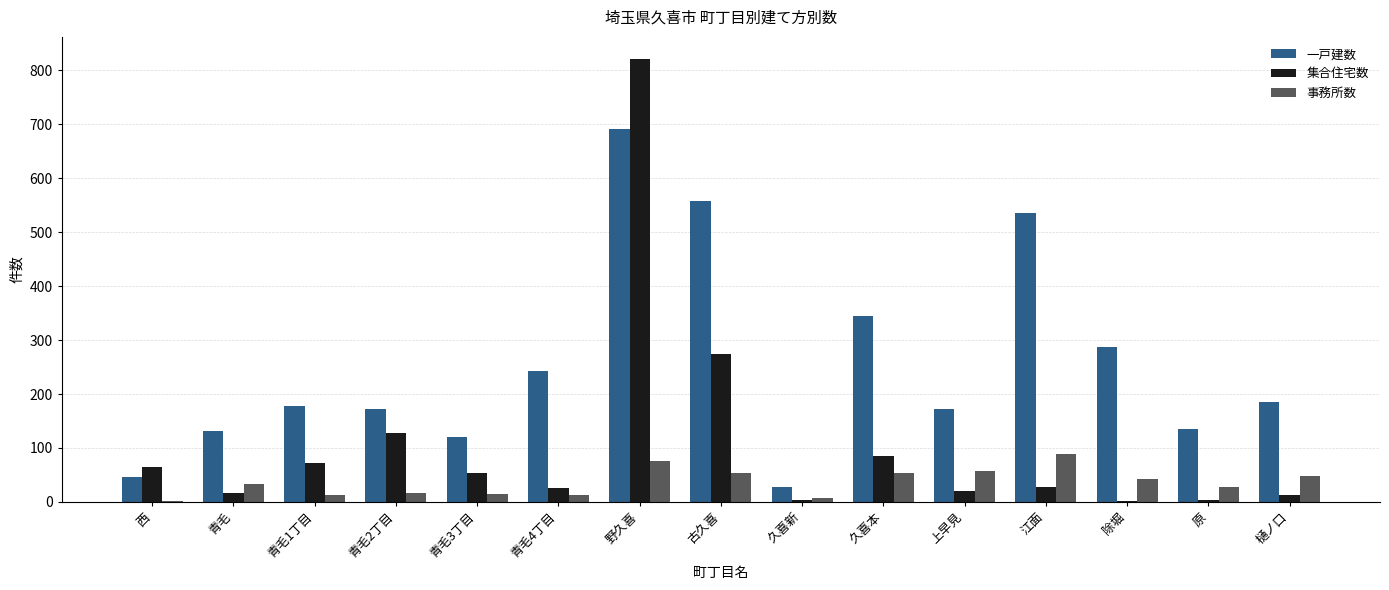

What is the highest value of the 集合住宅数 series?

821